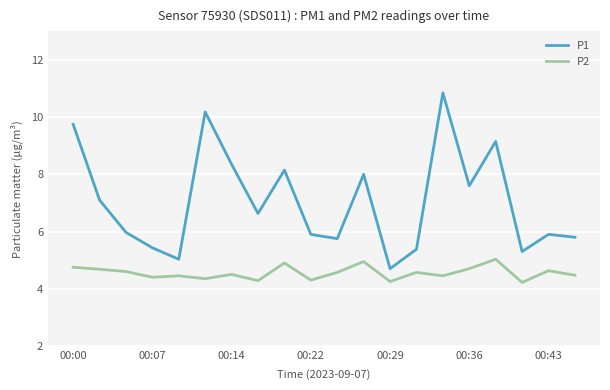

List the series in order of their peak value, lowest first.

P2, P1